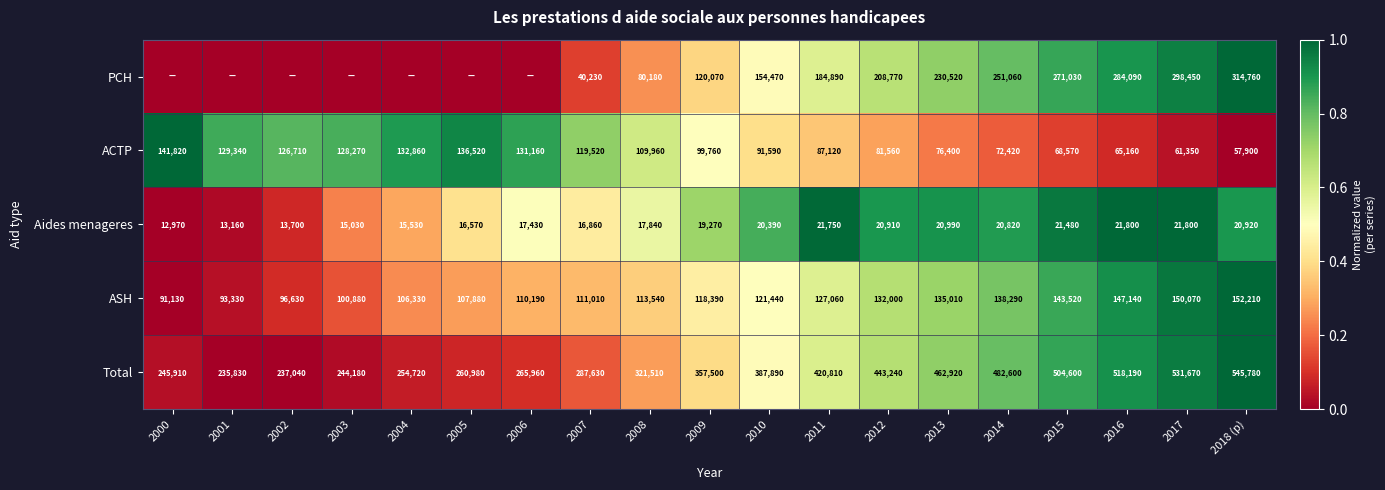

Where is Aides menageres nearest to the value 17385?

2006